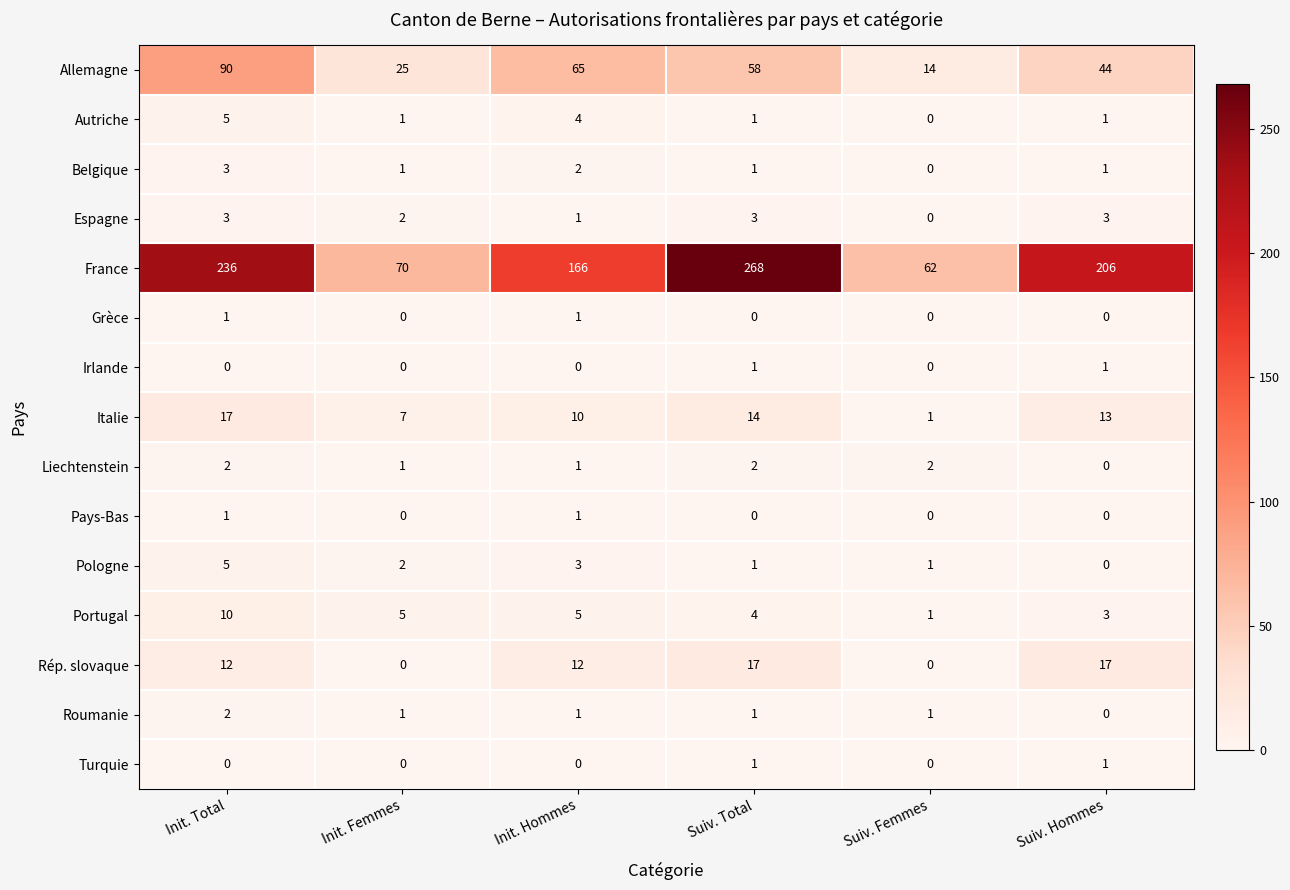

At which category does the chart reach its peak across all series?

Suiv. Total